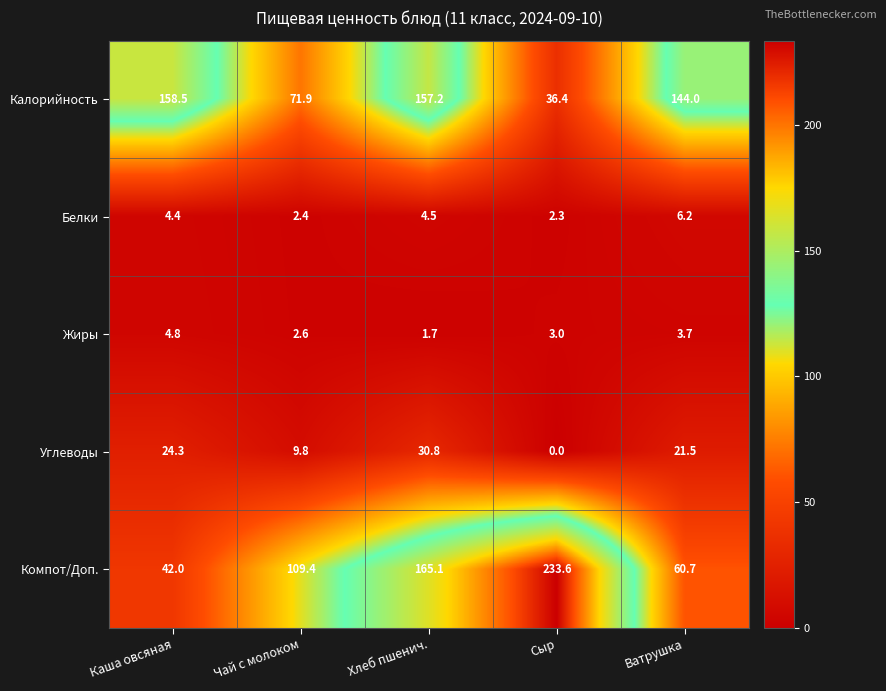

What value does the Жиры series have at Ватрушка?

3.7